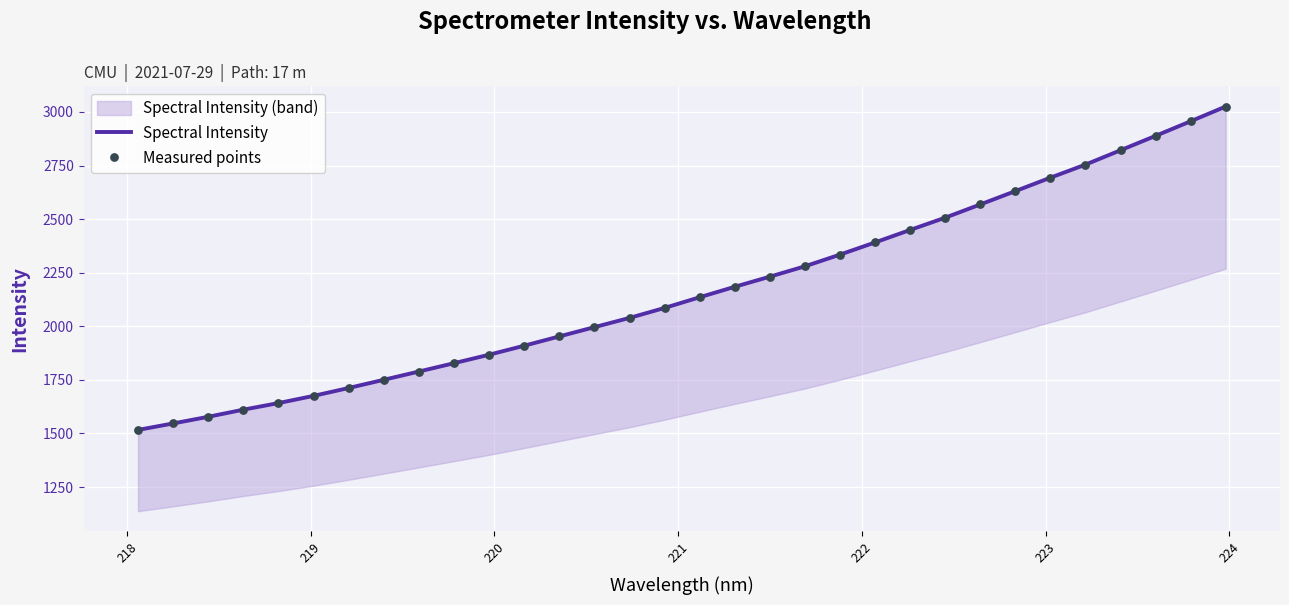

Which series reaches the minimum Y coordinate?

Spectral Intensity